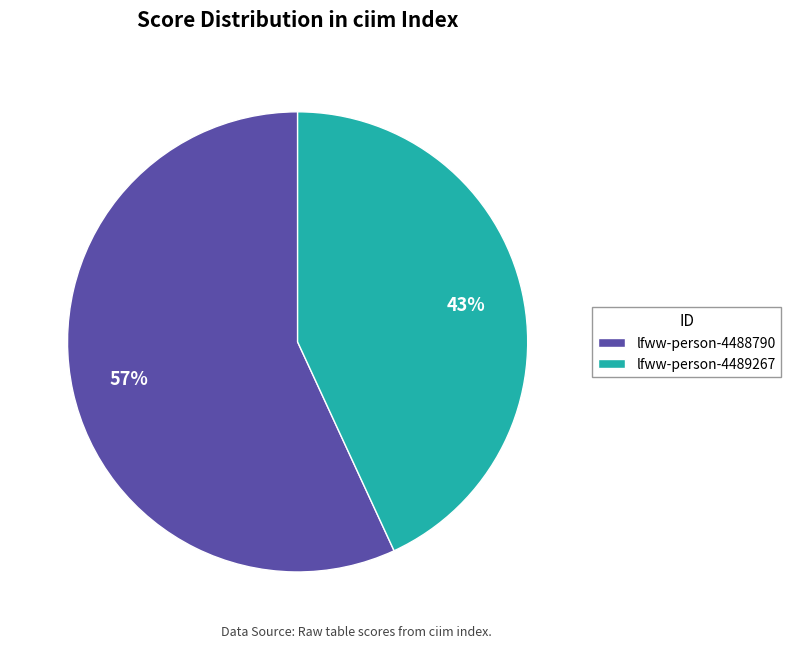

Which slice is the smallest?

lfww-person-4489267